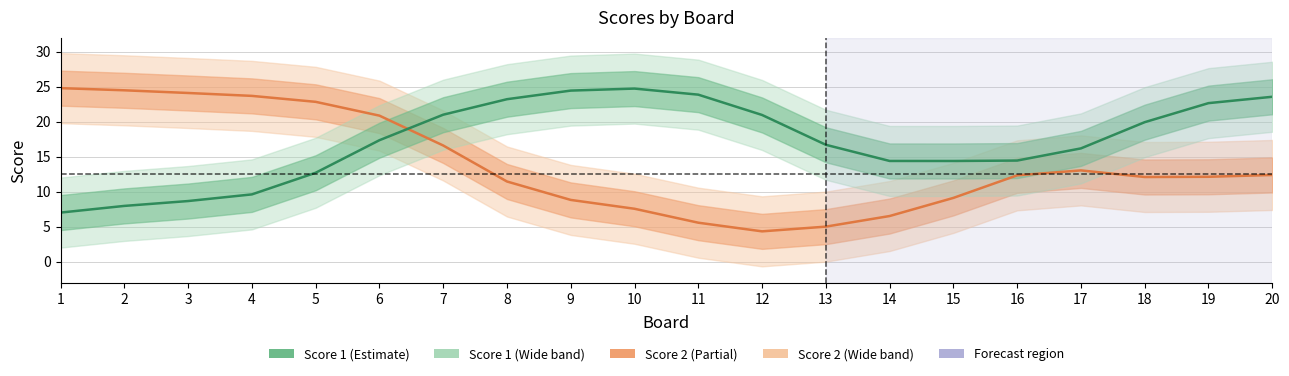

What is the total value across all series at 3?

32.8